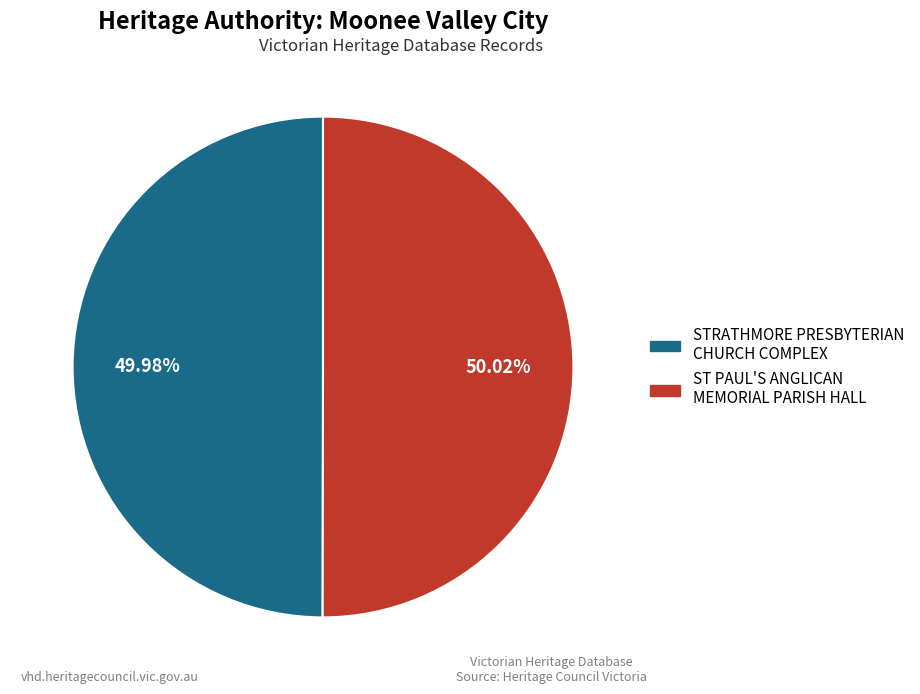

What portion of the pie excludes STRATHMORE PRESBYTERIAN CHURCH COMPLEX?

50.0%